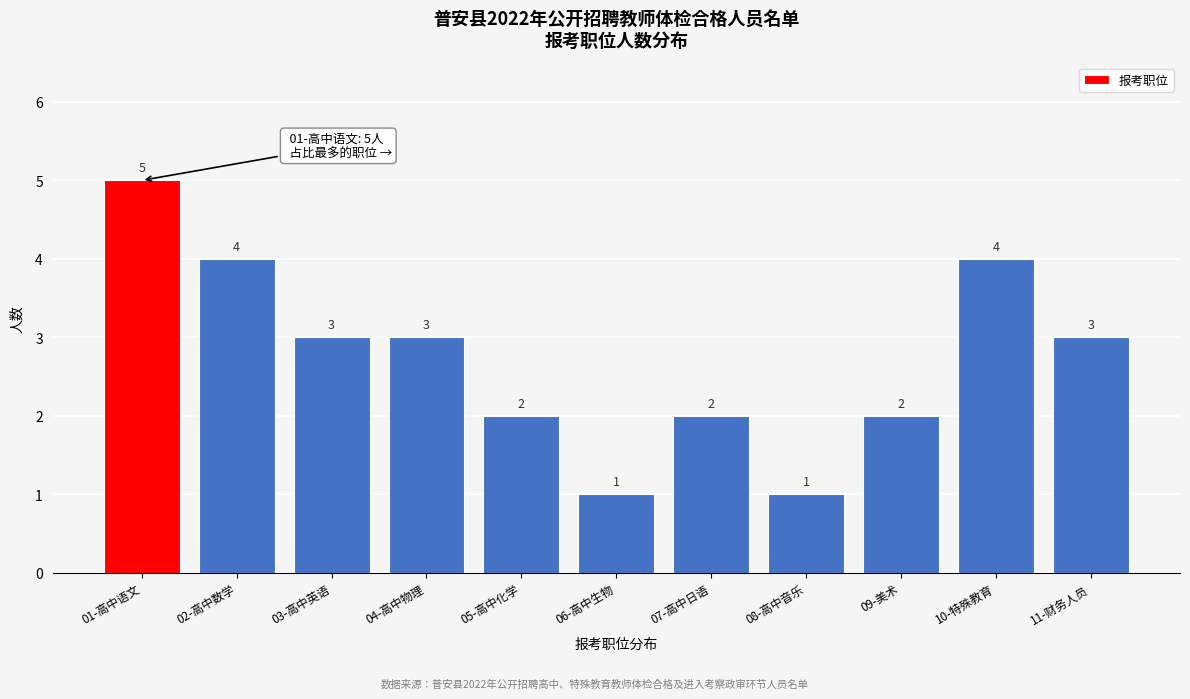

Reading left to right, extract all data points from this chart.

5	4	3	3	2	1	2	1	2	4	3